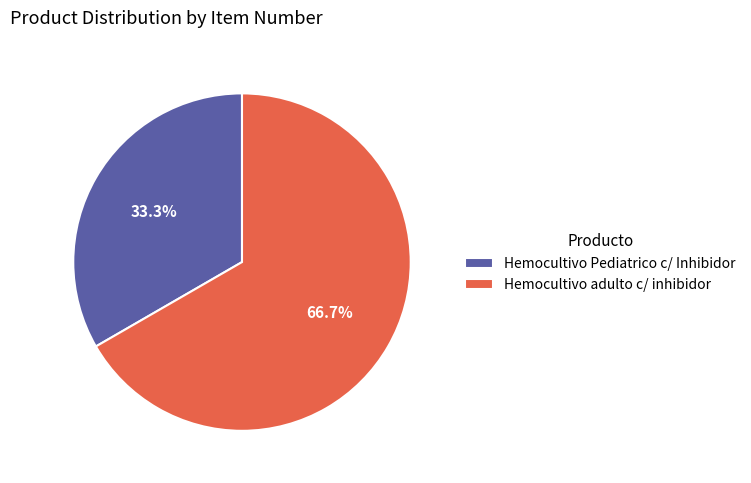

Rank the categories by value from lowest to highest.

Hemocultivo Pediatrico c/ Inhibidor, Hemocultivo adulto c/ inhibidor